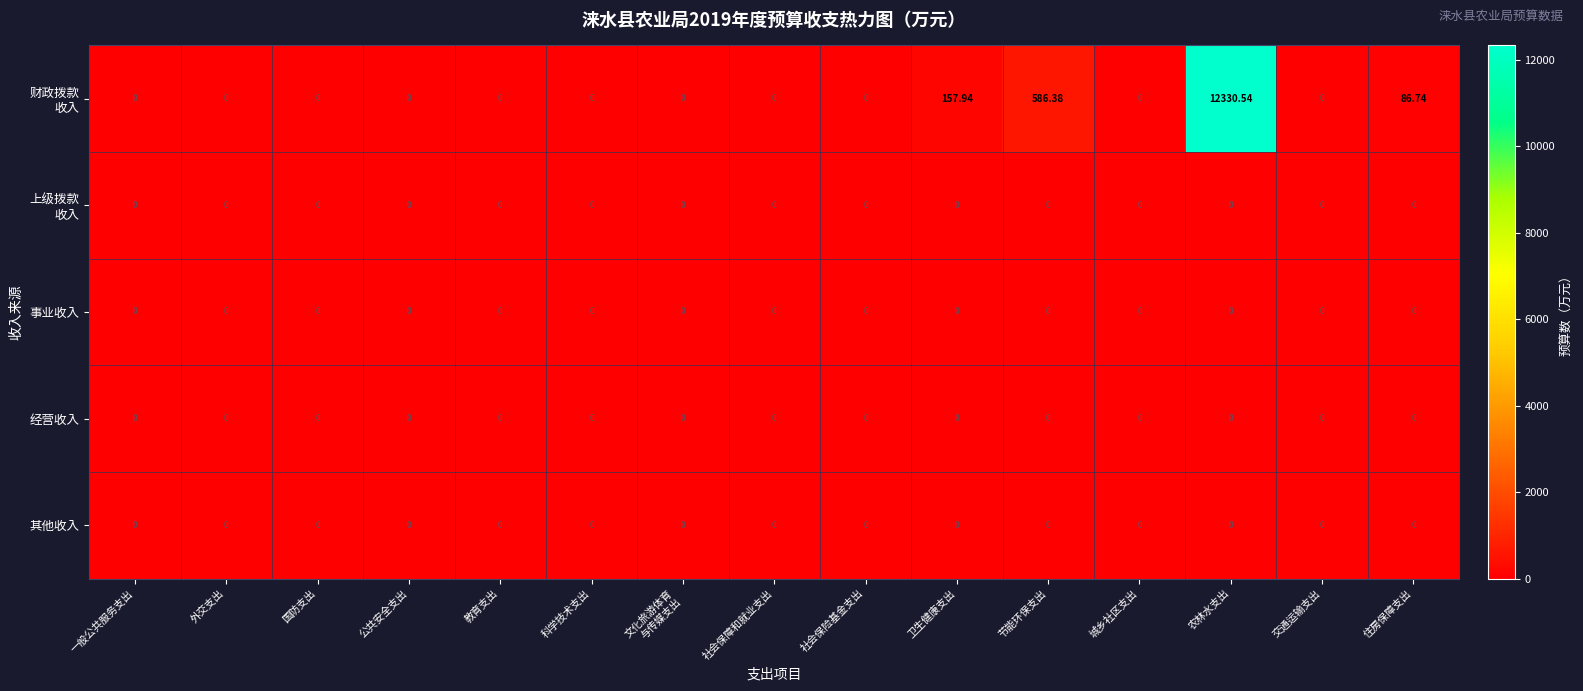

At which category is the sum across all series the highest?

农林水支出